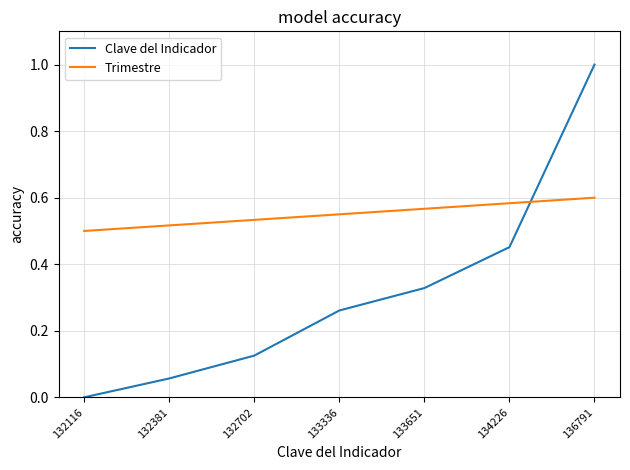

At 132381, list the series in order from largest to smallest.

Trimestre, Clave del Indicador